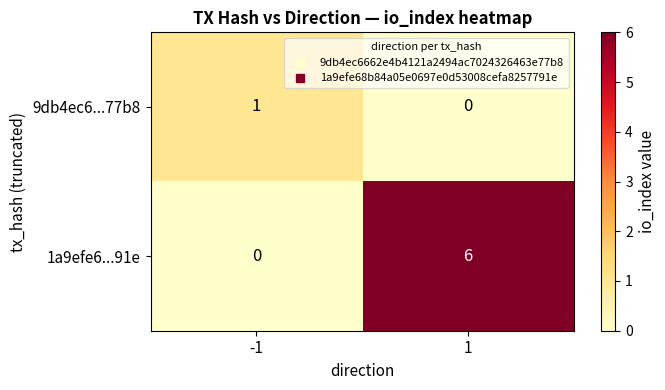

Reading right to left, list all the values displayed in this chart.

9db4ec6...77b8: 0	1
1a9efe6...91e: 6	0